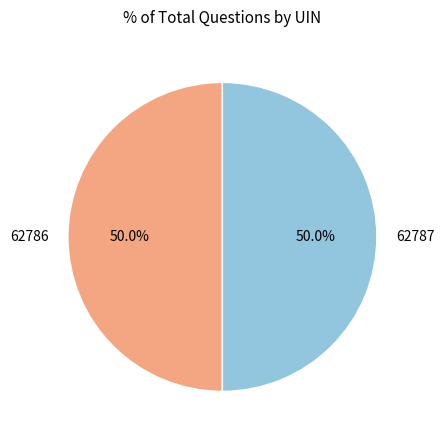

Combined, do 62787 and 62786 account for over 50%?

Yes